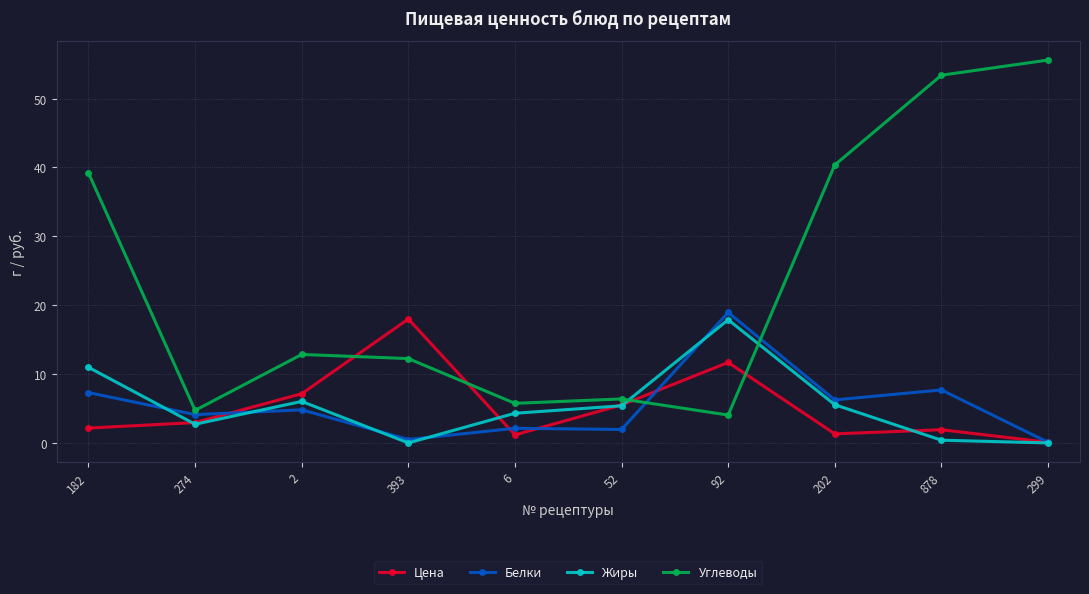

What is the difference between the highest and lowest values at 182?

37.0